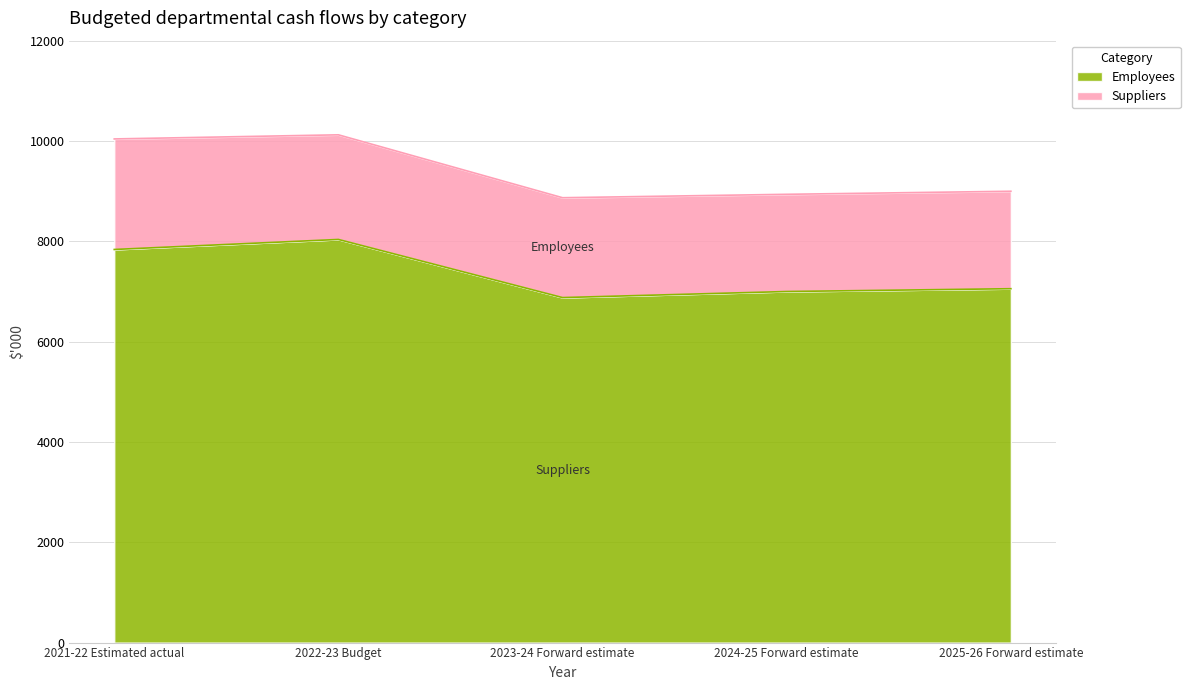

List the labels in order of value, smallest first.

2023-24 Forward estimate, 2024-25 Forward estimate, 2025-26 Forward estimate, 2021-22 Estimated actual, 2022-23 Budget